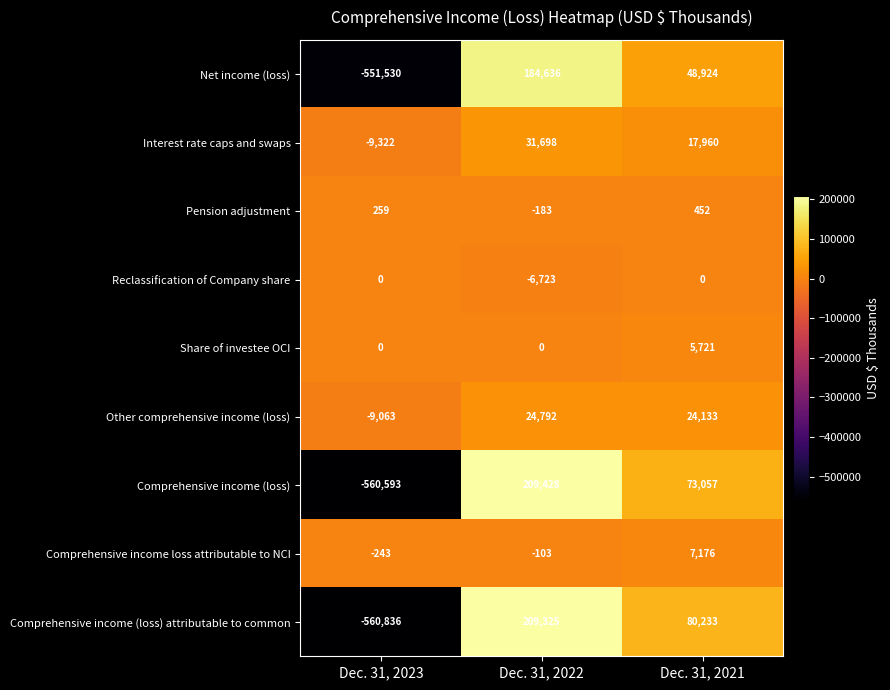

Rank the categories by Net income (loss) value from highest to lowest.

Dec. 31, 2022, Dec. 31, 2021, Dec. 31, 2023